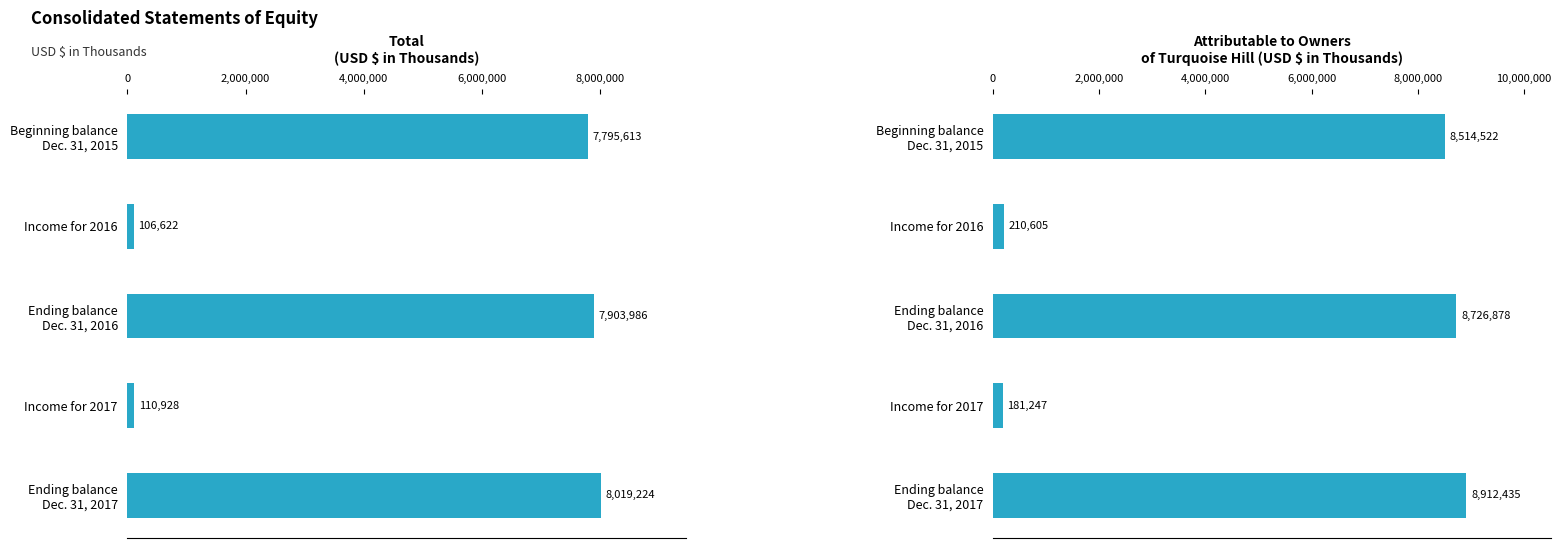

At which category is the sum across all series the highest?

8,000,000